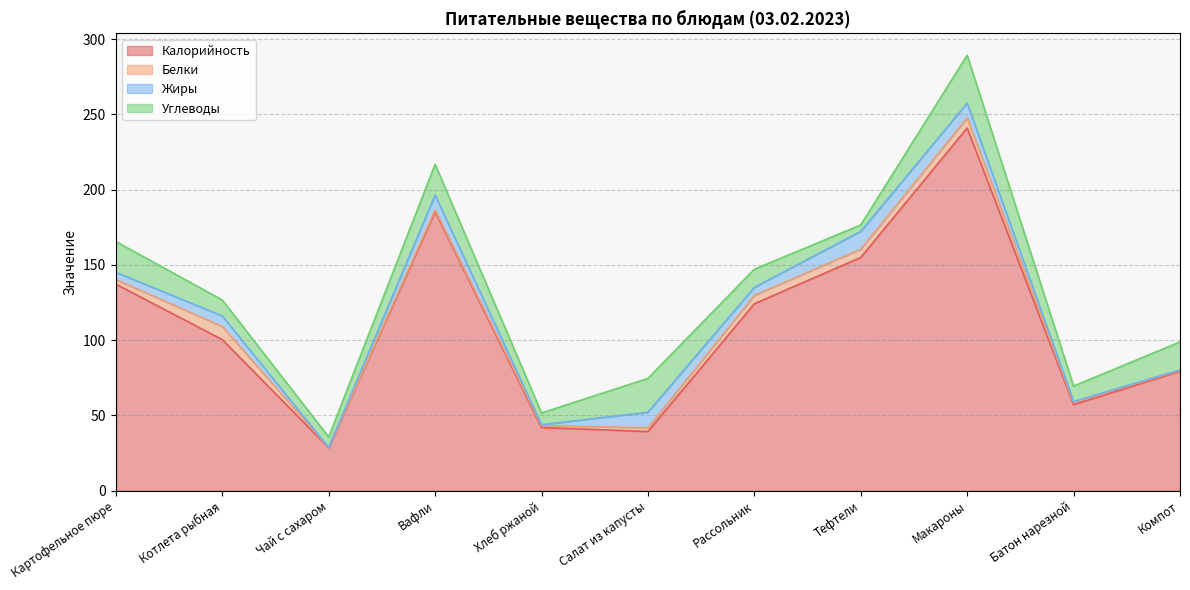

Where does the Углеводы series first go above 12?

Картофельное пюре